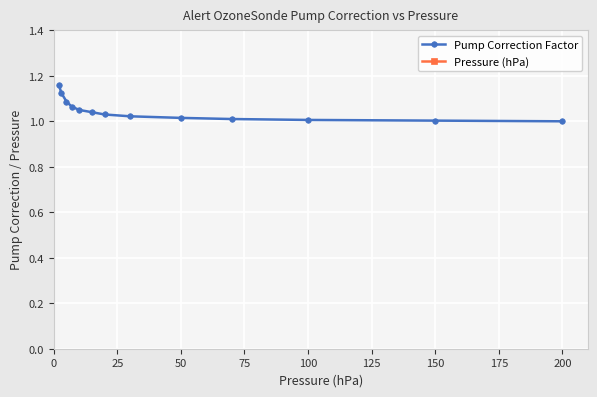

Which series has the largest total across all categories?

Pressure (hPa)